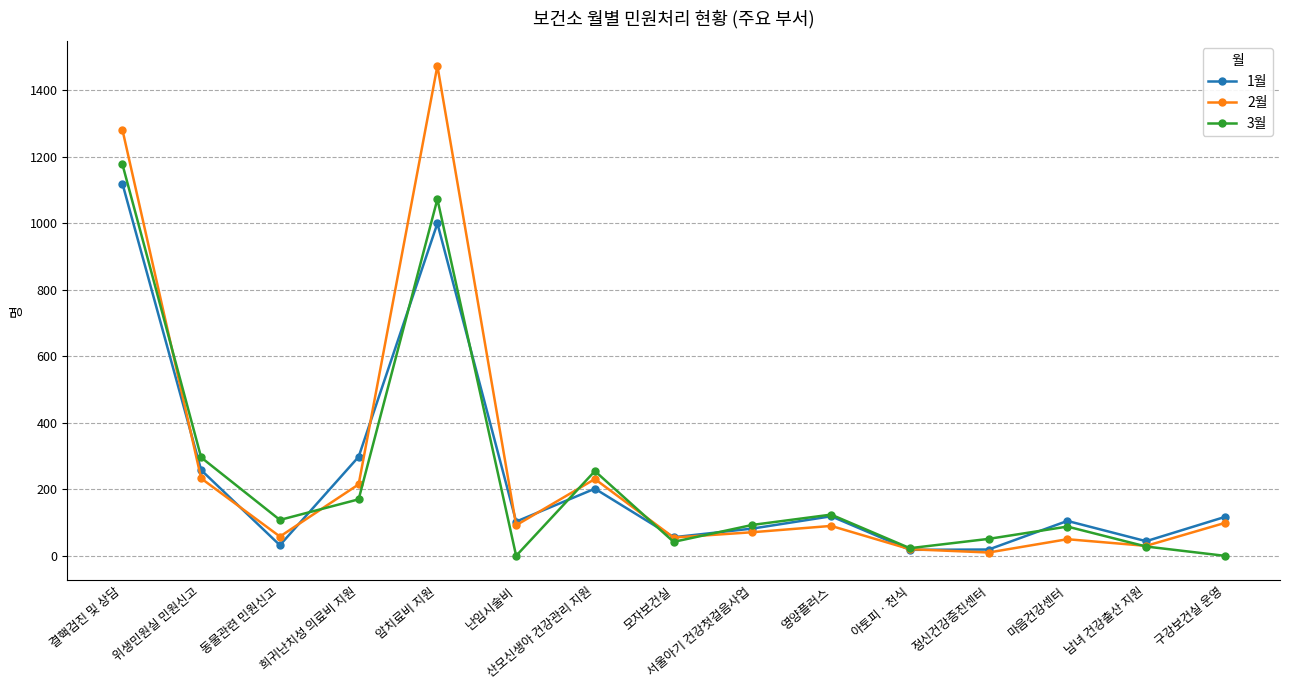

How many data points does each series have?

15